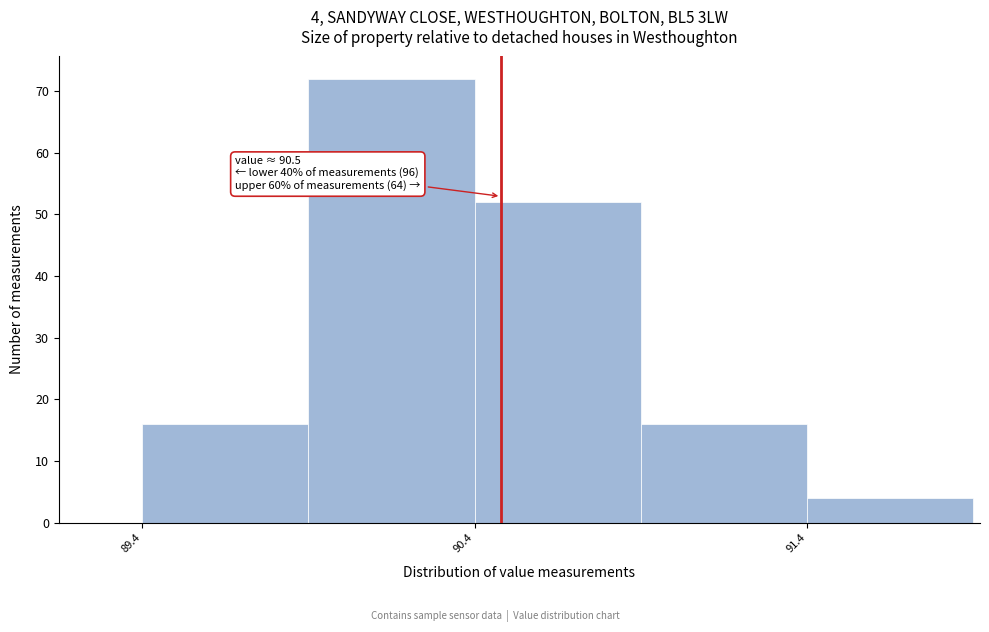

Which range on the x-axis has the tallest bar?

89.92 to 90.42